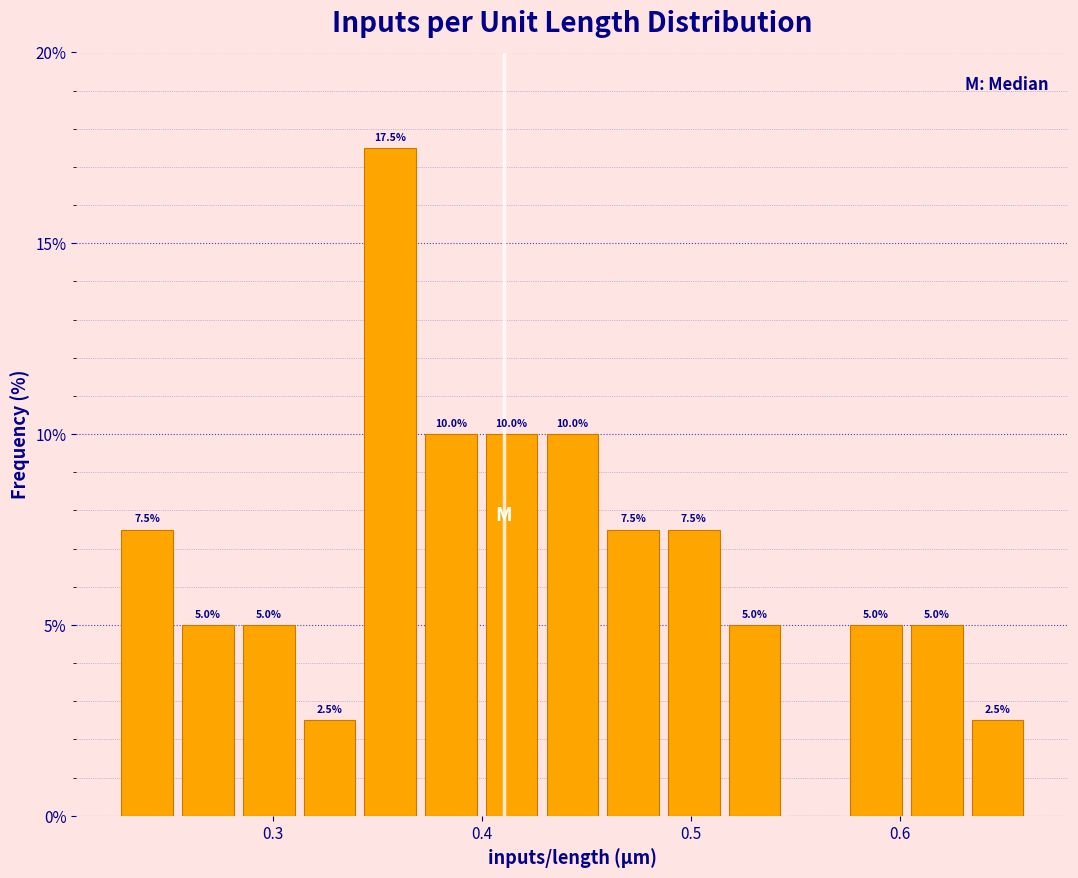

Read against the x-axis, roughly where is the centre of the tallest bar?

0.36